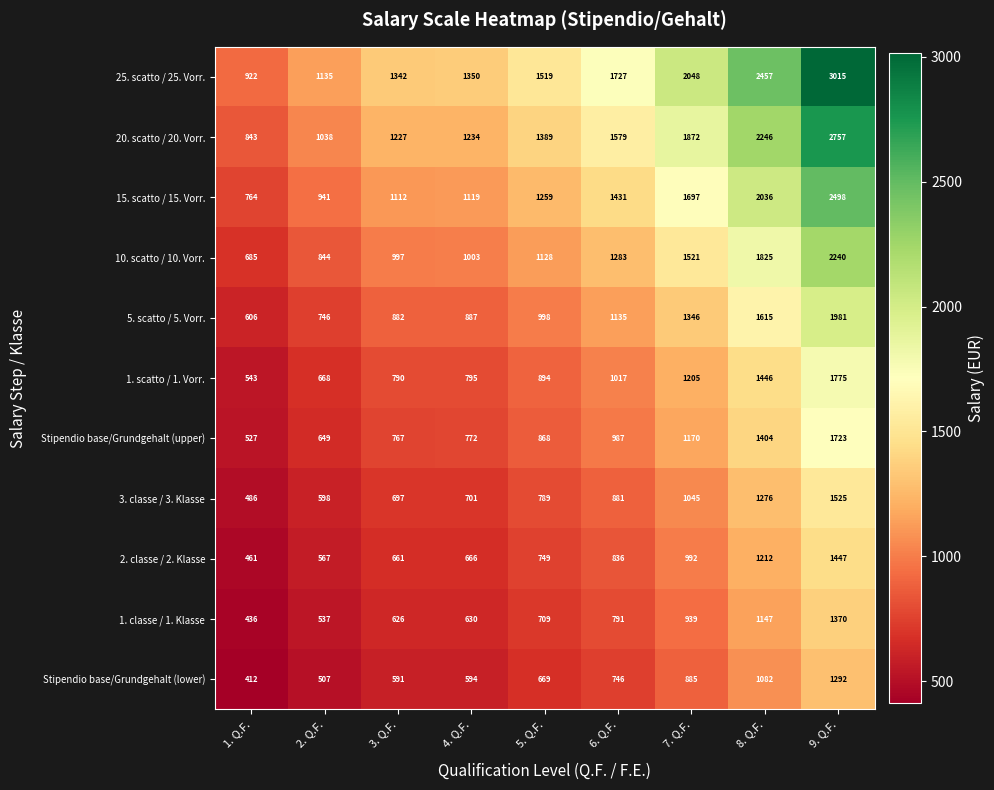

Where is 1. scatto / 1. Vorr. nearest to the value 1159?

7. Q.F.